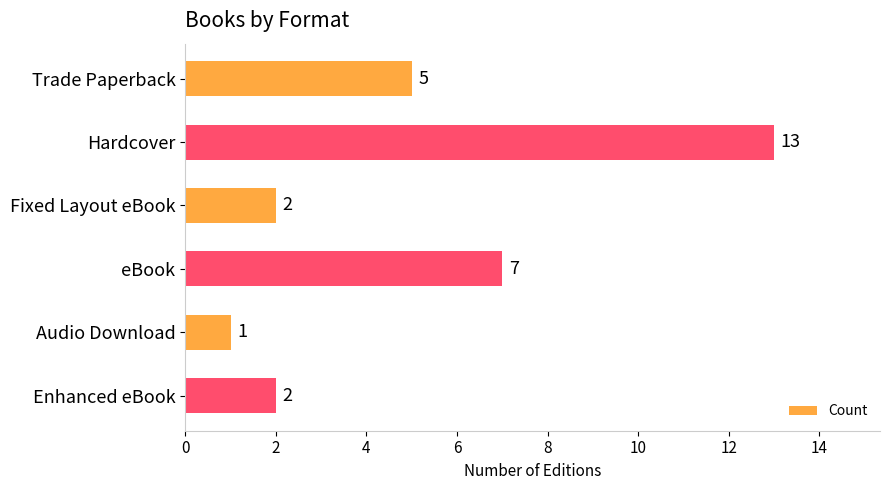

What is the greatest value displayed?

13